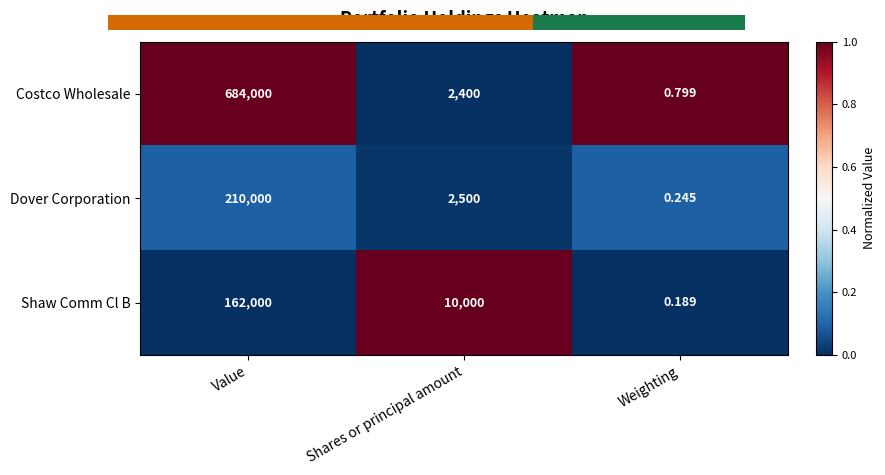

At which label does Shaw Comm Cl B reach its minimum?

Weighting